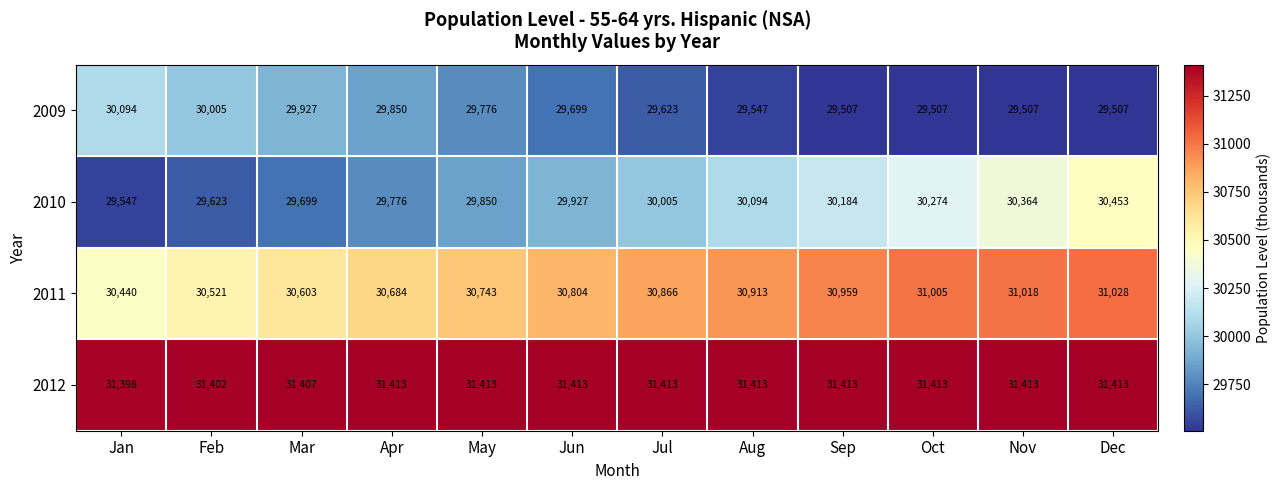

How many data points does each series have?

12